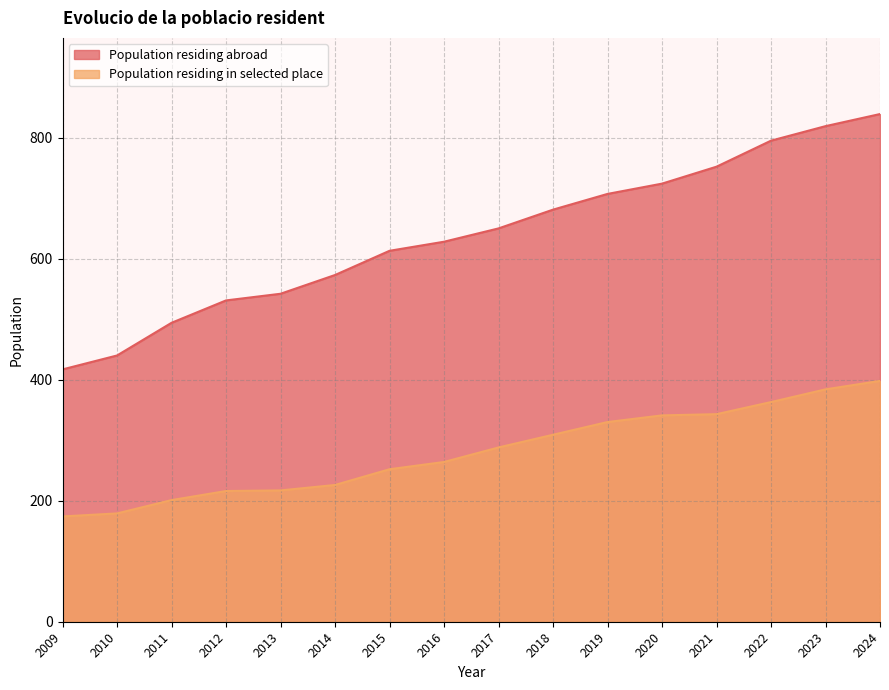

Which category has the highest value in the Population residing abroad series?

2024